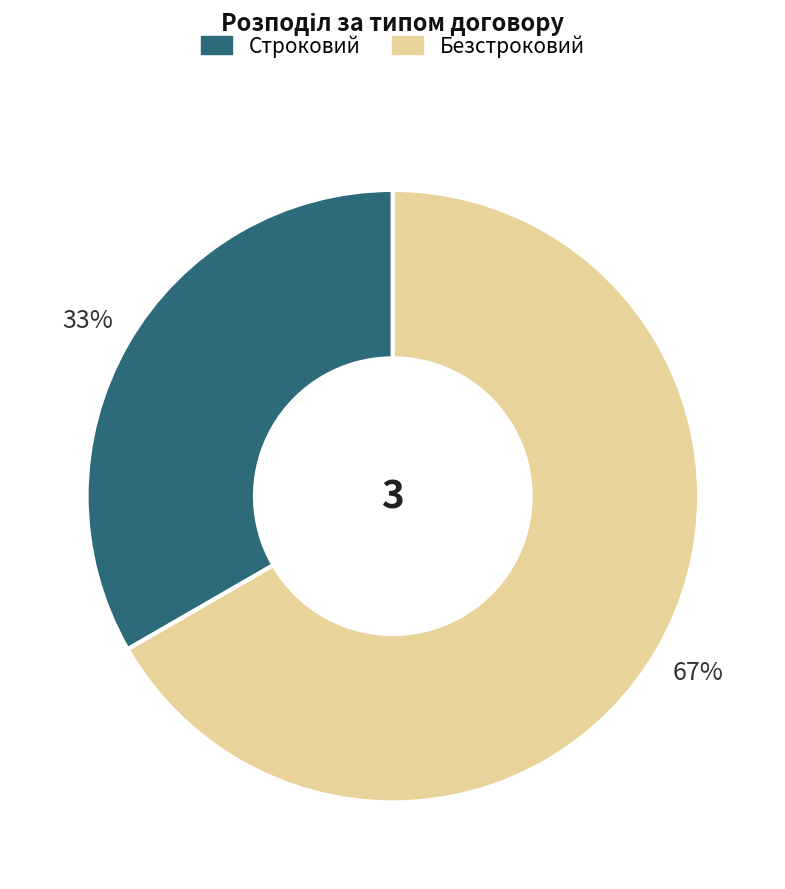

Count the number of slices in the pie.

2